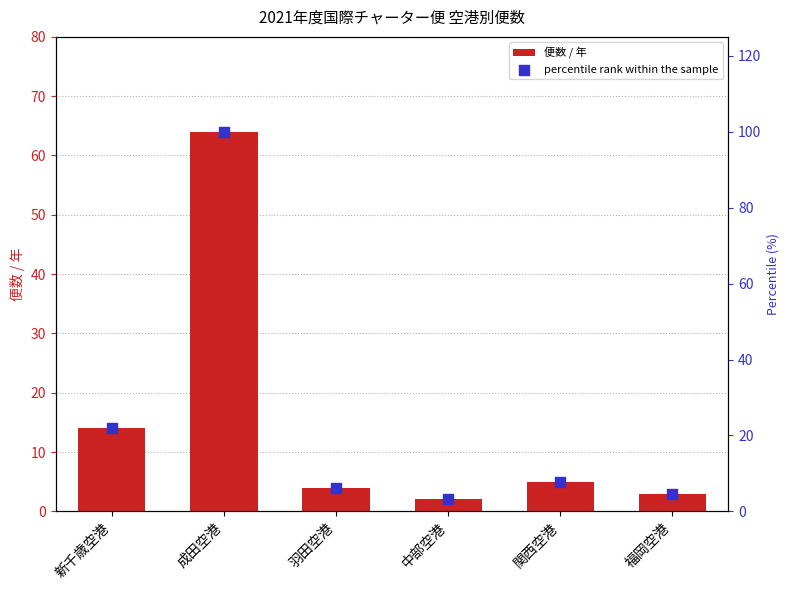

Which series contains the lowest Y value?

便数 / 年